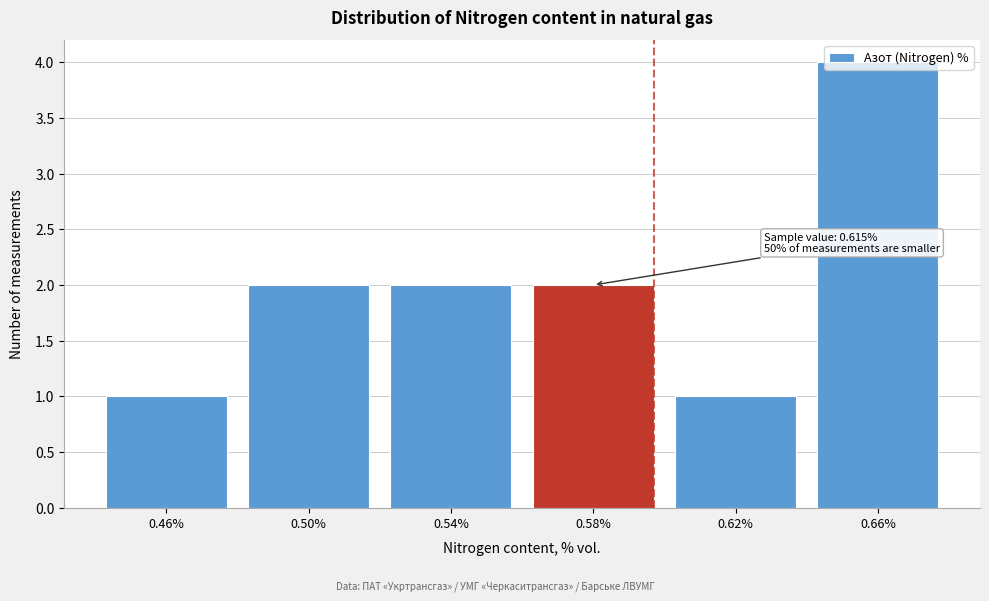

What is the difference between the maximum and minimum values?

3